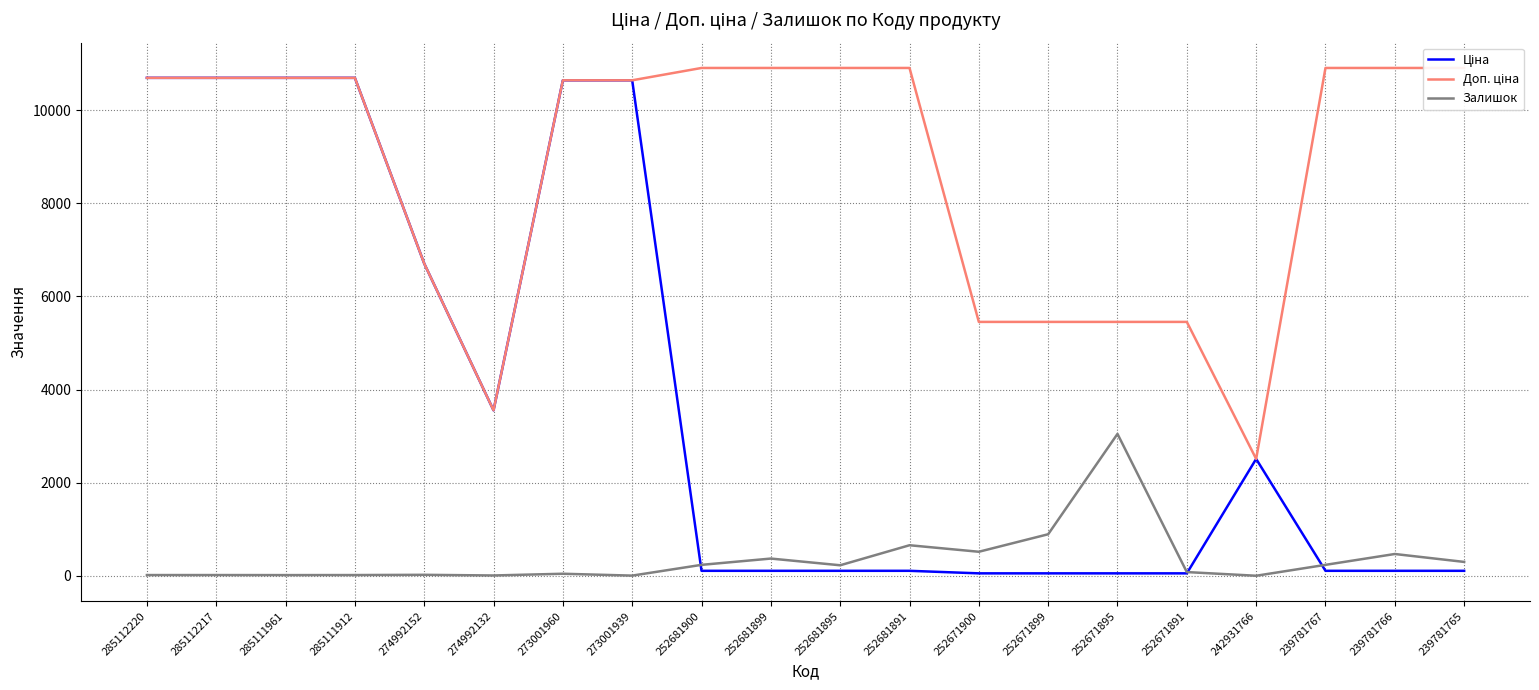

What is the average value of the Доп. ціна series?

8747.0